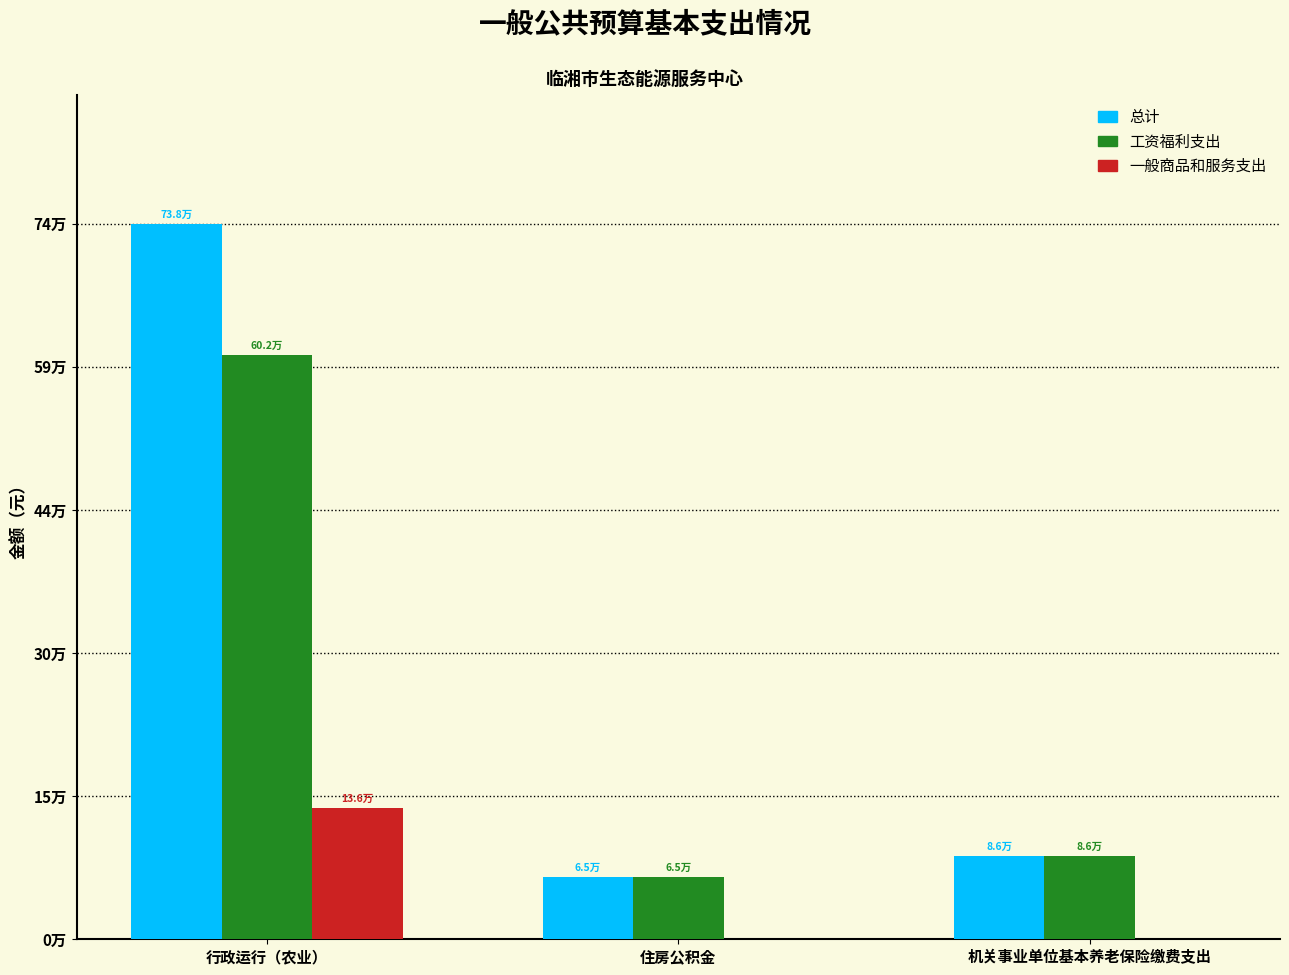

What is the label of the 2nd bar from the right?

住房公积金